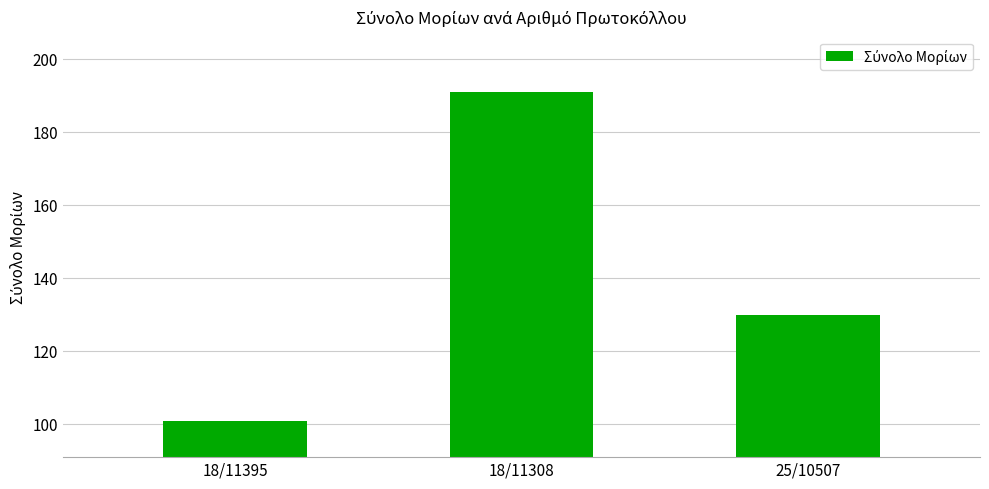

List the labels in order of value, largest first.

18/11308, 25/10507, 18/11395